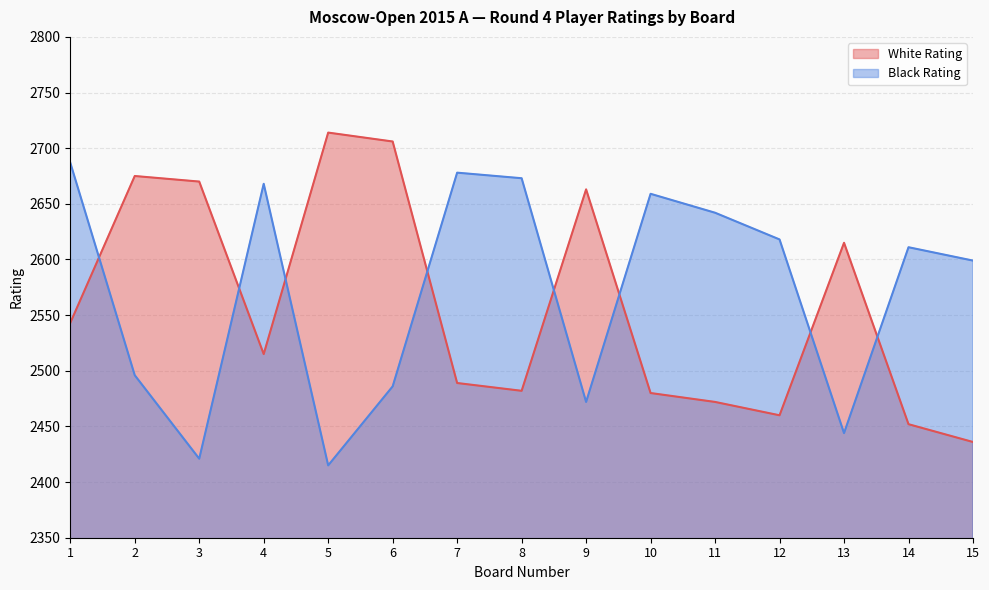

Reading left to right, extract all data points from this chart.

White Rating: 1=2543	2=2675	3=2670	4=2515	5=2714	6=2706	7=2489	8=2482	9=2663	10=2480	11=2472	12=2460	13=2615	14=2452	15=2436
Black Rating: 1=2687	2=2496	3=2421	4=2668	5=2415	6=2486	7=2678	8=2673	9=2472	10=2659	11=2642	12=2618	13=2444	14=2611	15=2599